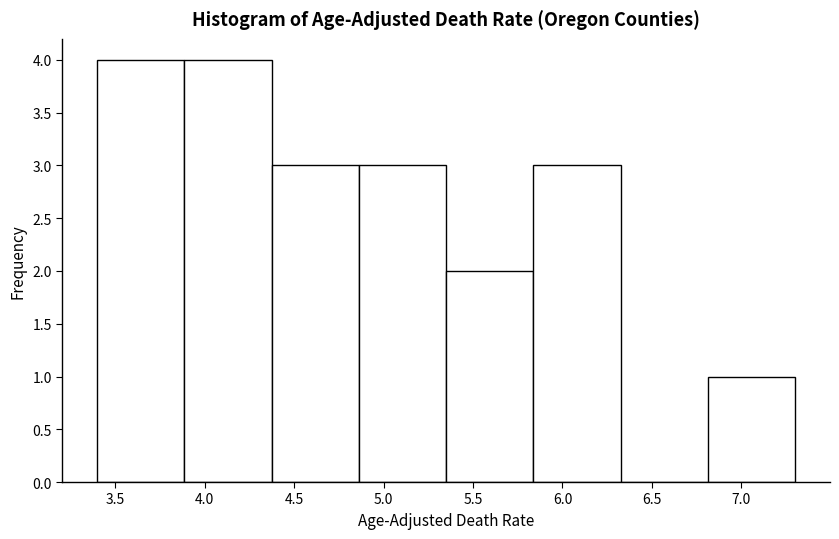

Reading left to right, transcribe this chart: for each bar, give the range it covers on the x-axis and its height. Neither the bar edges nor the heights are printed on the chart, so give them approximately, as read against the axes.

3.40 to 3.90: 4
3.90 to 4.40: 4
4.40 to 4.85: 3
4.85 to 5.35: 3
5.35 to 5.85: 2
5.85 to 6.35: 3
6.35 to 6.80: 0
6.80 to 7.30: 1